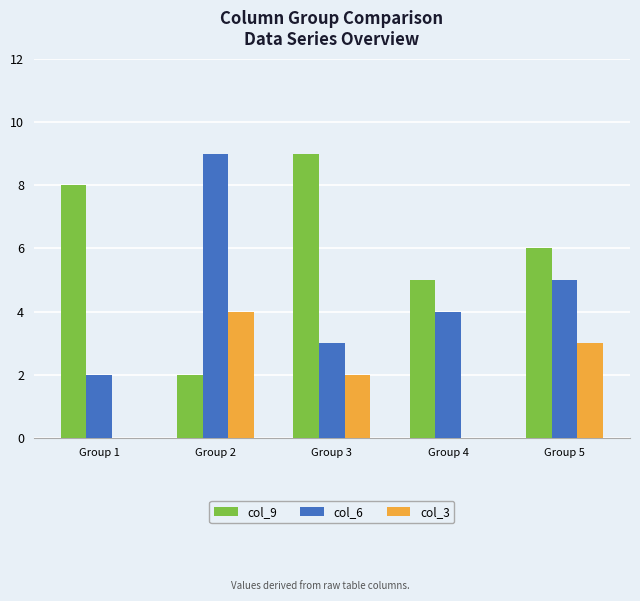

The col_6 series shows 4 at Group 4. True or false?

True